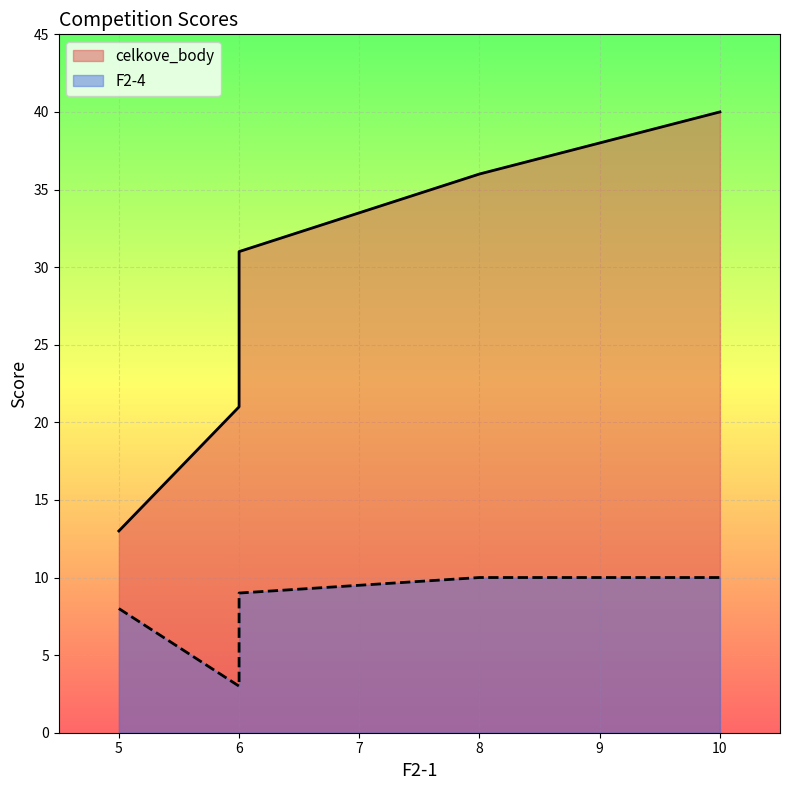

What is the sum of all celkove_body values?

141